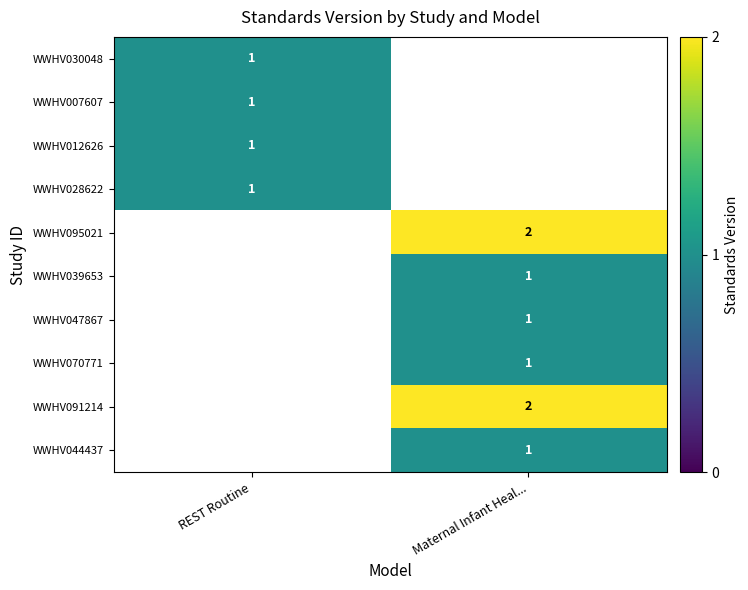

Is it true that WWHV095021 equals 0 at Maternal Infant Heal...?

False